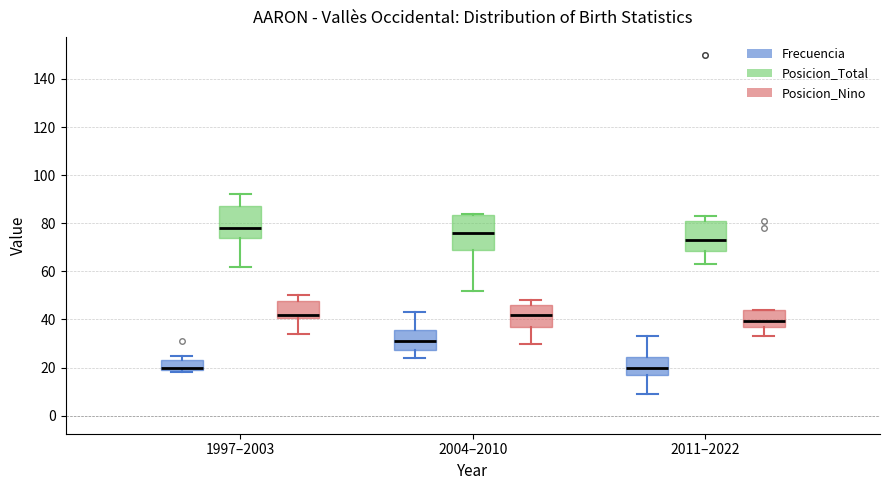

Reading left to right, transcribe this box plot: for each box, give where its median line is, the range the box spans, and where its two whiskers end, as read against the y-axis. The values are not printed on the chart, so give them approximately, as read against the axis.

1997–2003 (Frecuencia): median 20 (just above the box's lower edge), box 20 to 24, whiskers 18 to 26
1997–2003 (Posicion_Total): median 78, box 74 to 88, whiskers 62 to 92
1997–2003 (Posicion_Nino): median 42, box 40 to 48, whiskers 34 to 50
2004–2010 (Frecuencia): median 32, box 28 to 36, whiskers 24 to 44
2004–2010 (Posicion_Total): median 76, box 70 to 84, whiskers 52 to 84
2004–2010 (Posicion_Nino): median 42, box 38 to 46, whiskers 30 to 48
2011–2022 (Frecuencia): median 20, box 16 to 24, whiskers 10 to 34
2011–2022 (Posicion_Total): median 74, box 68 to 80, whiskers 64 to 84
2011–2022 (Posicion_Nino): median 40, box 36 to 44, whiskers 34 to 44